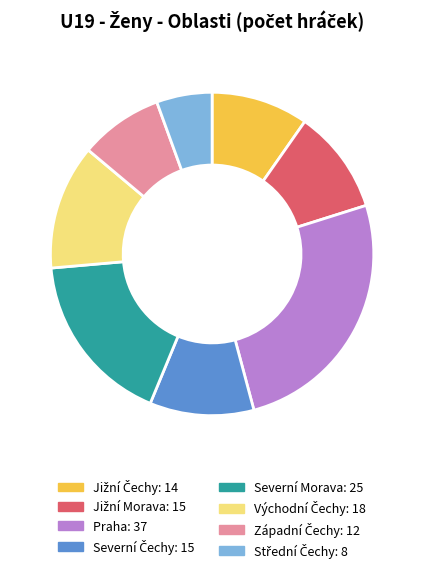

Which category has the biggest portion of the pie?

Praha